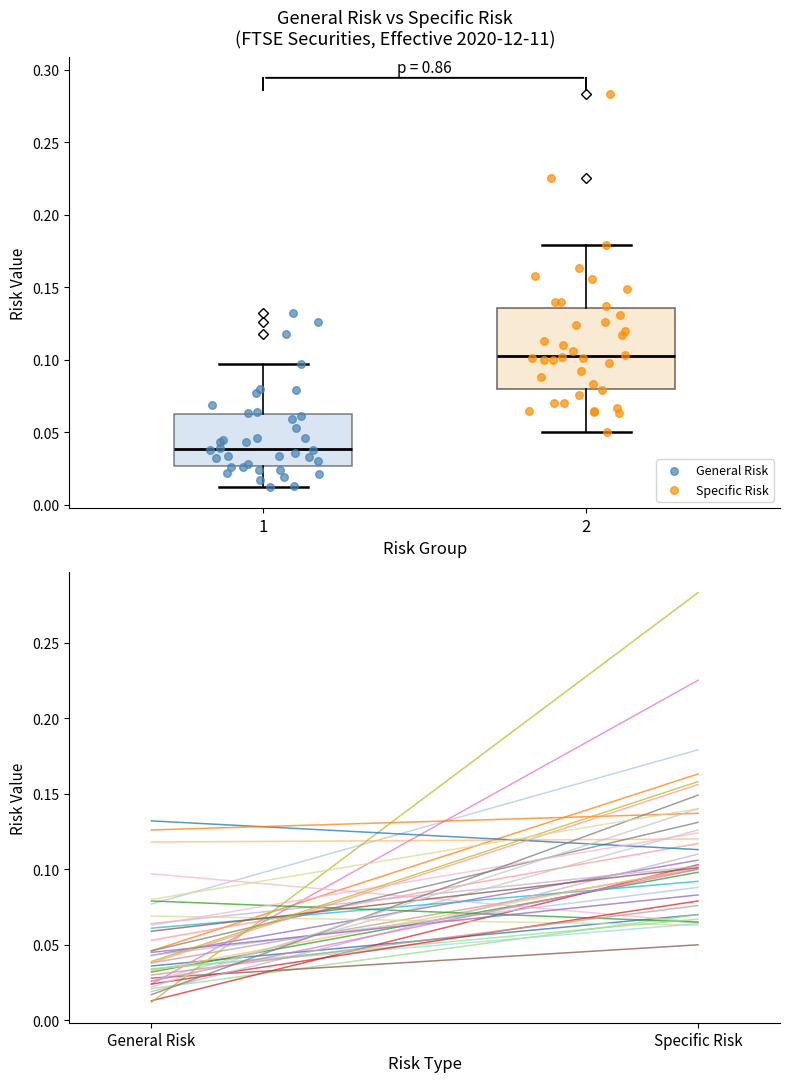

Which series has the largest Y range (max minus min)?

Specific Risk